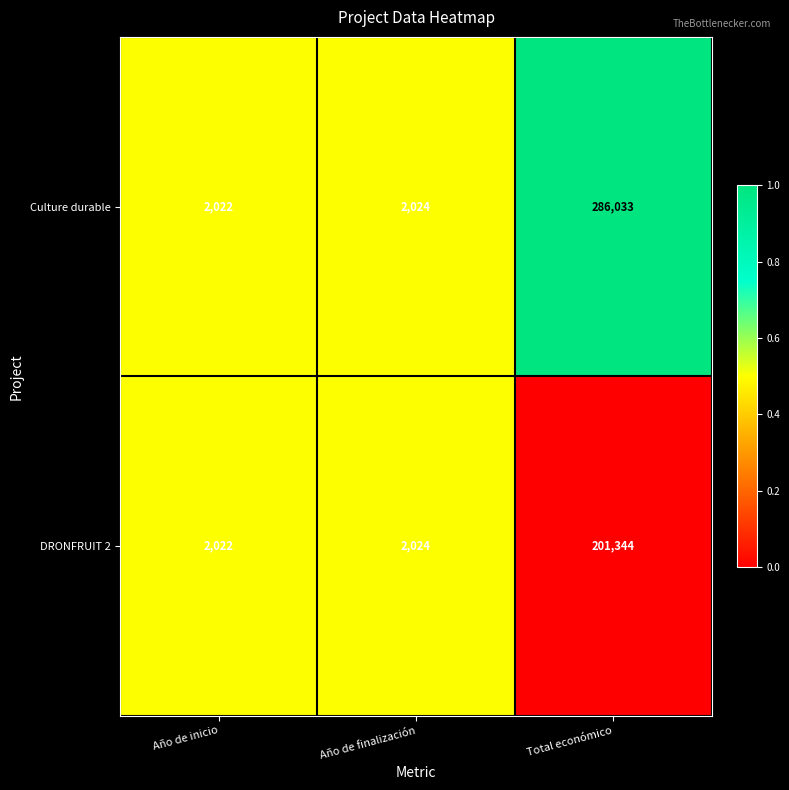

Which category has the lowest value across all series?

Año de inicio